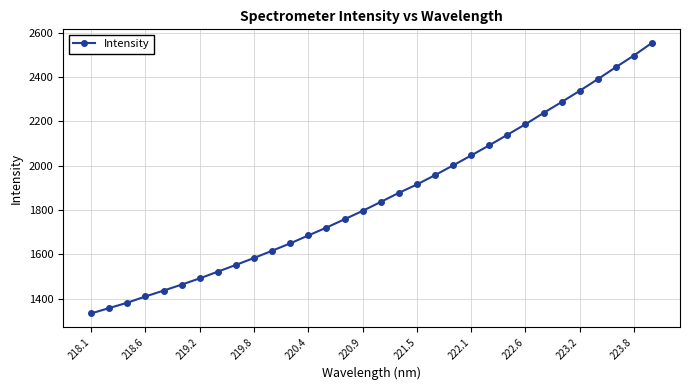

What is the minimum value shown in the chart?

1333.4